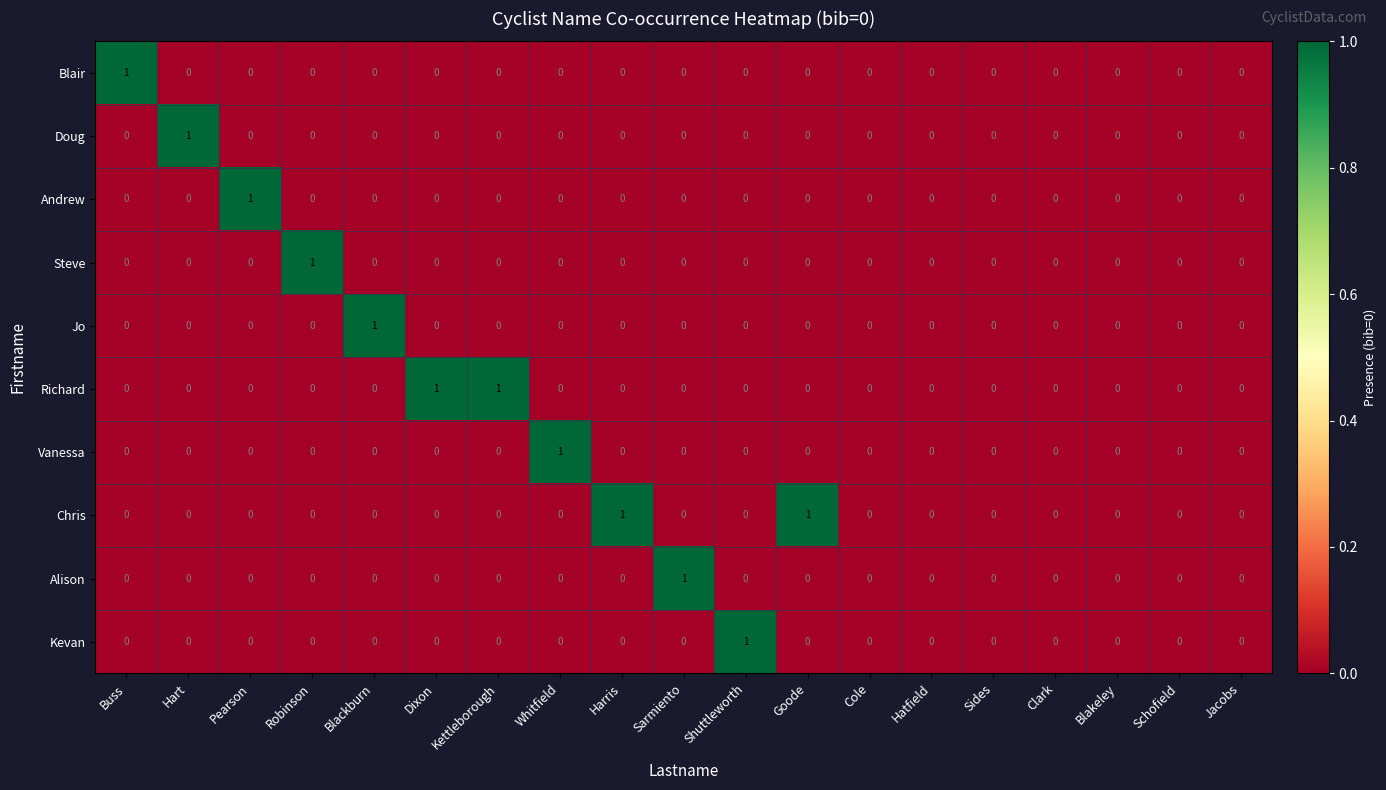

How many Jo values are between 0 and 1?

19